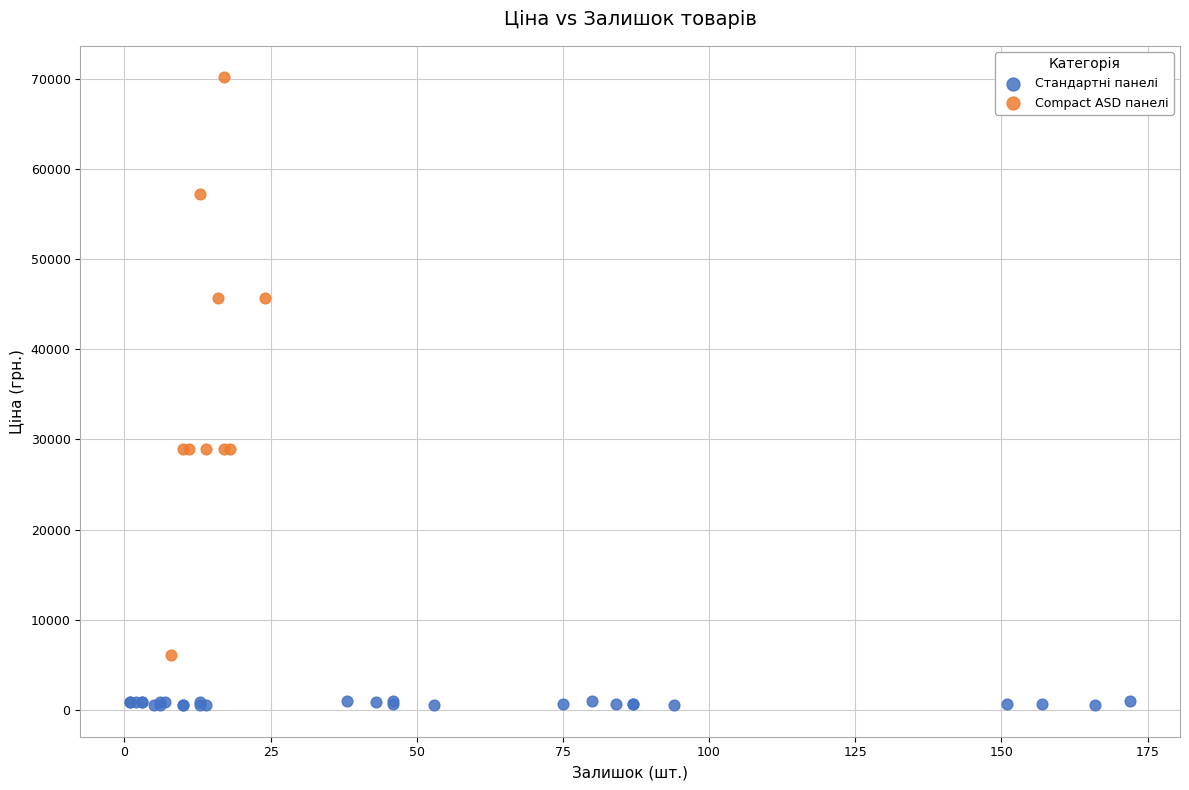

Which series contains the highest Y value?

Compact ASD панелі